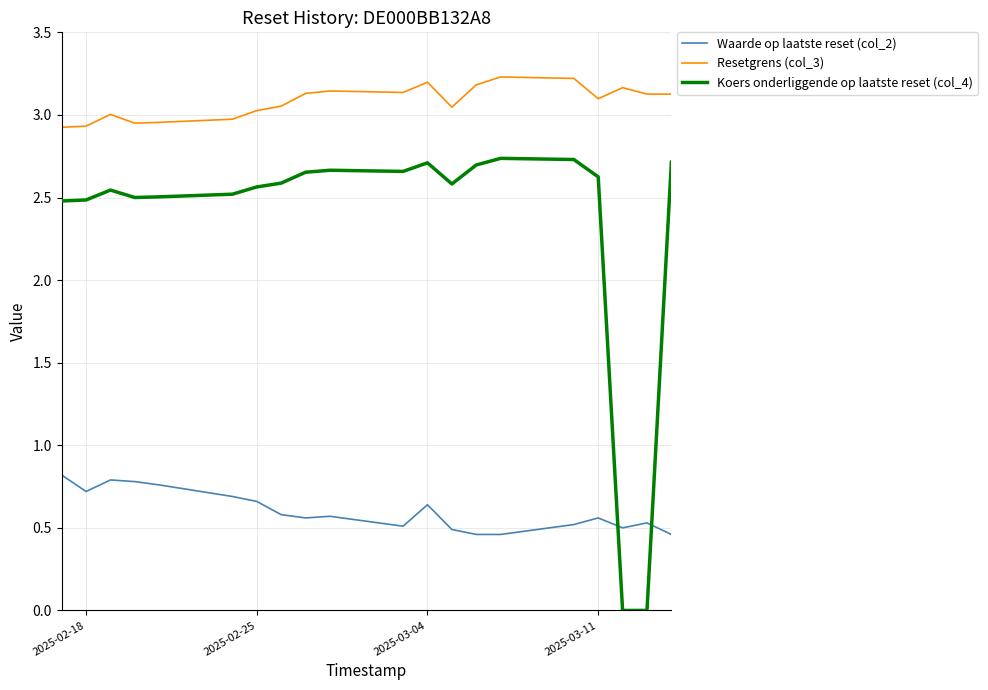

After their last crossing, which series has the higher values: Waarde op laatste reset (col_2) or Koers onderliggende op laatste reset (col_4)?

Koers onderliggende op laatste reset (col_4)